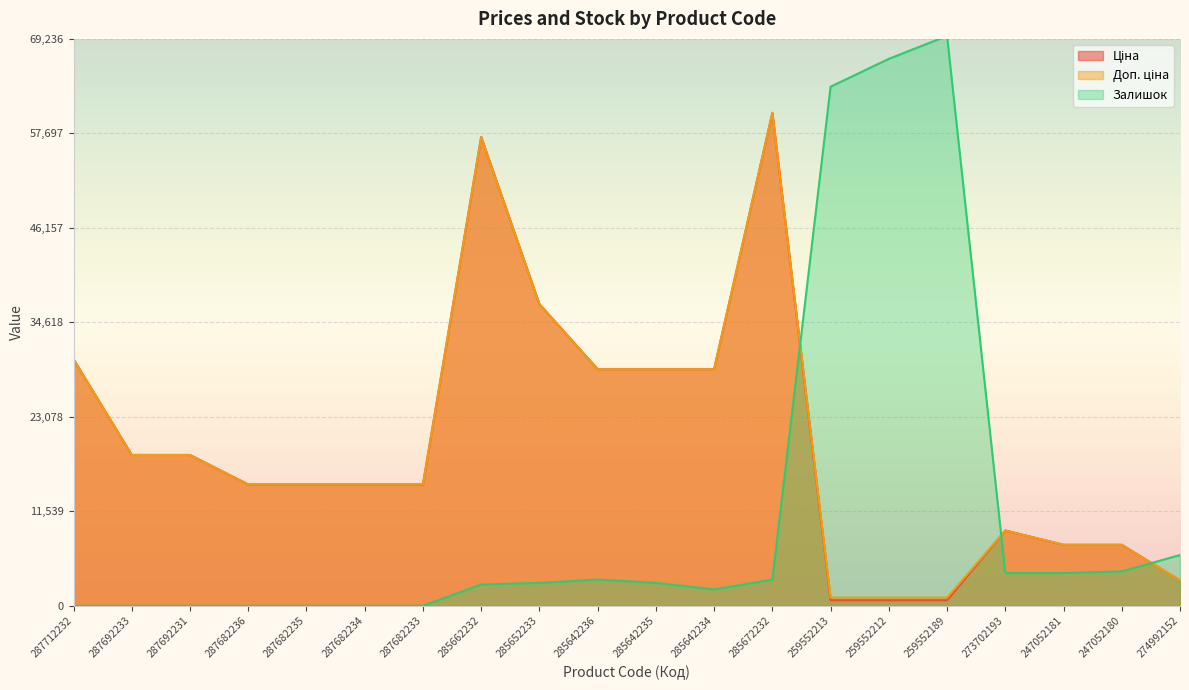

True or false: Залишок has a value of 4200.0 at 247052180.

True